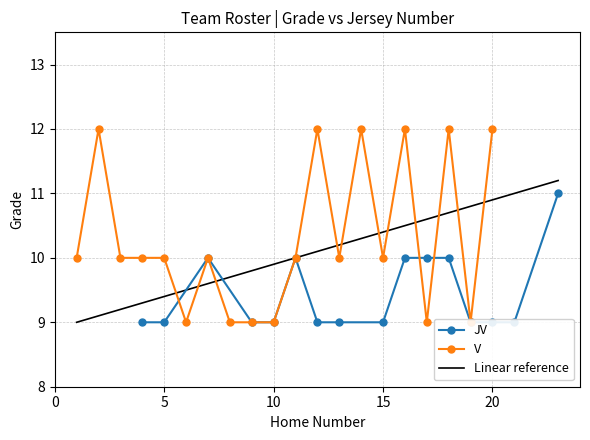

What is the lowest value of the Linear reference series?

9.0